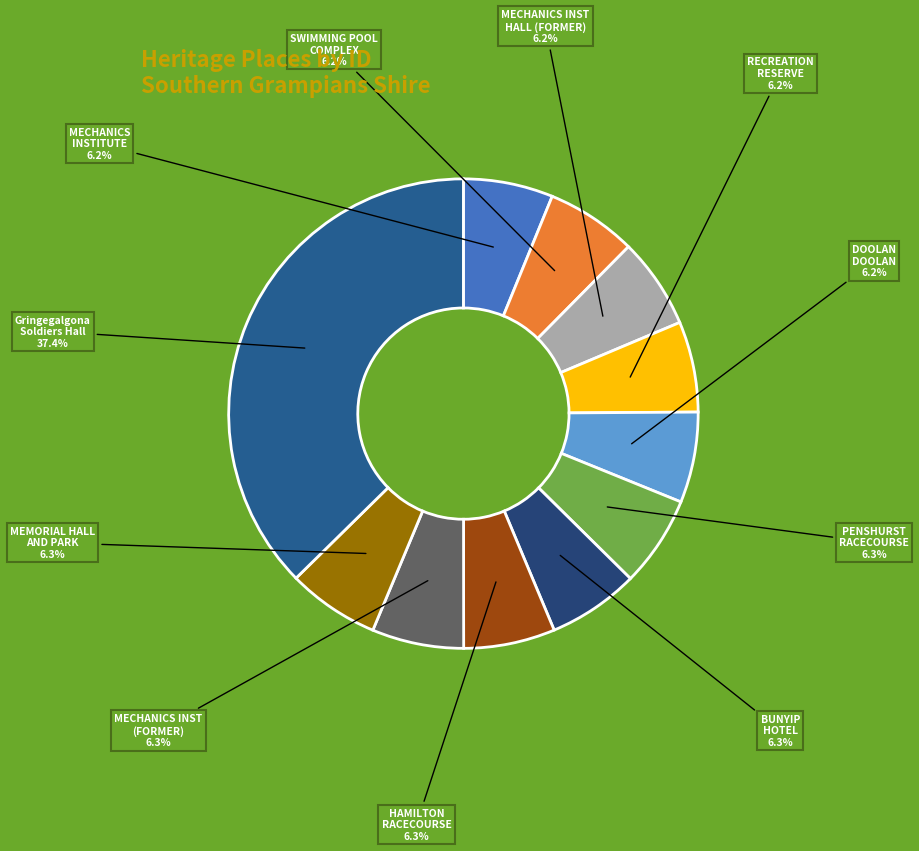

Count the number of slices in the pie.

11